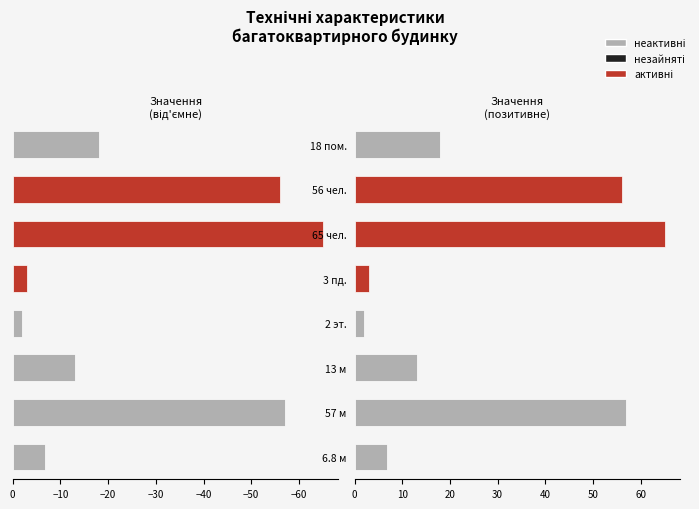

Reading left to right, list all the values displayed in this chart.

Левая (отрицательная): -6.8	-57.0	-13.0	-2.0	-3.0	-65.0	-56.0	-18.0
Правая (положительная): 6.8	57.0	13.0	2.0	3.0	65.0	56.0	18.0